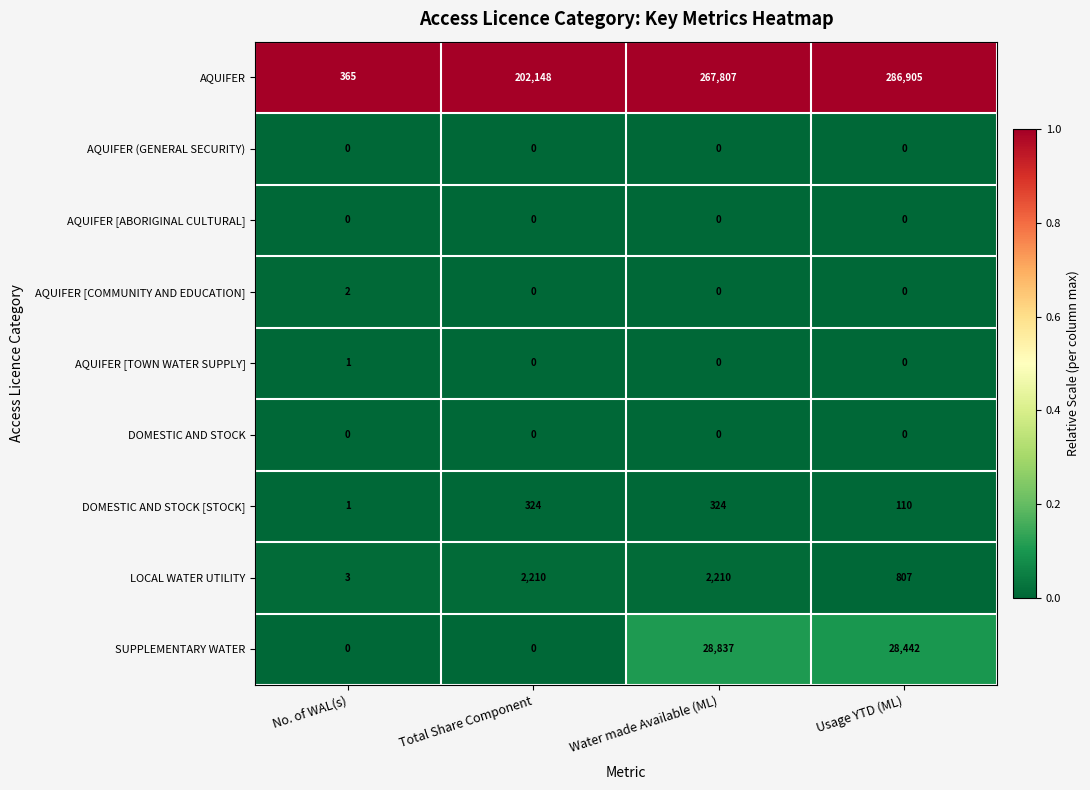

What is the maximum value shown in the chart?

286905